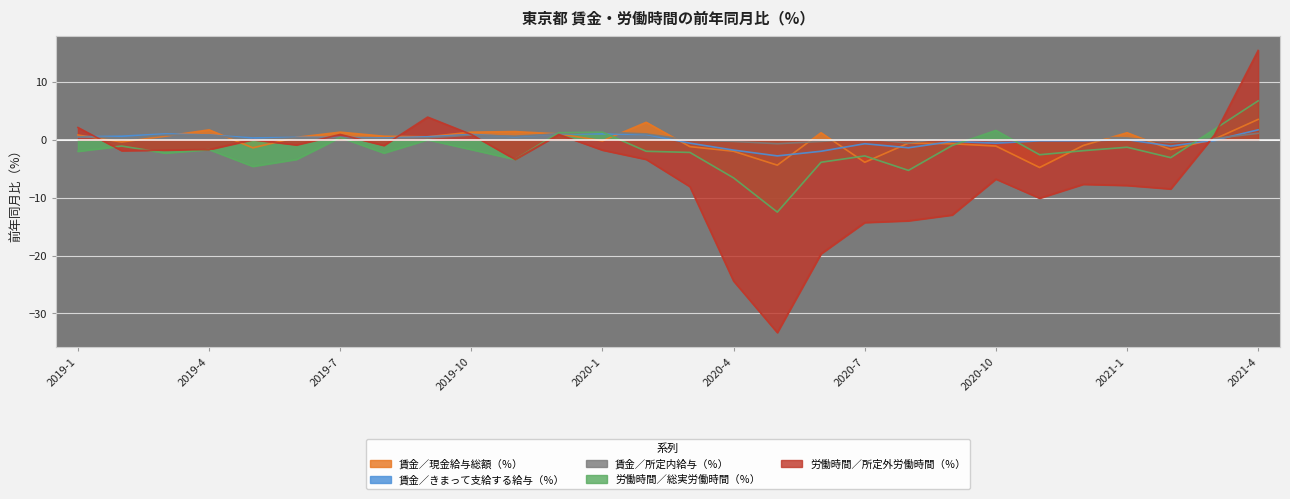

Is the value of 労働時間／総実労働時間（％） at 2020-4 greater than the value of 労働時間／所定外労働時間（％） at 2020-8?

Yes